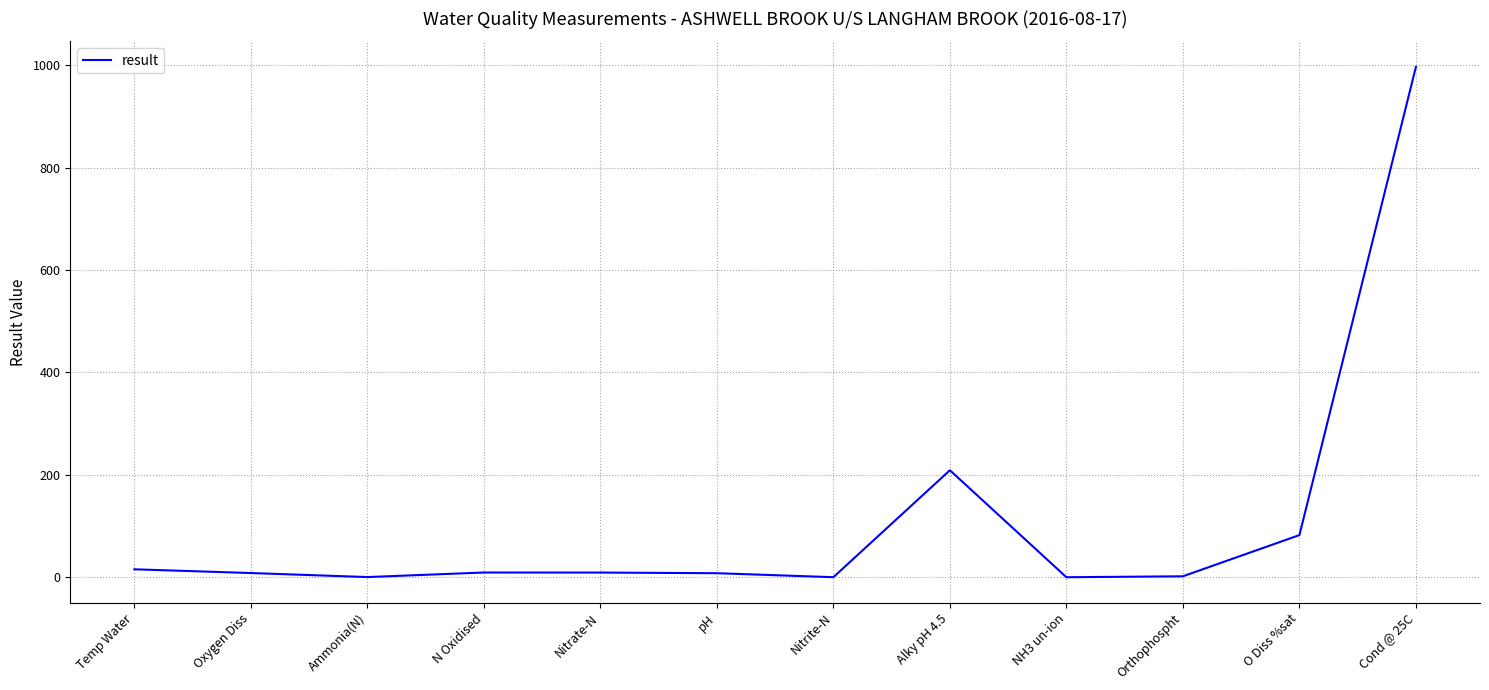

What is the difference between the maximum and minimum values?

997.0